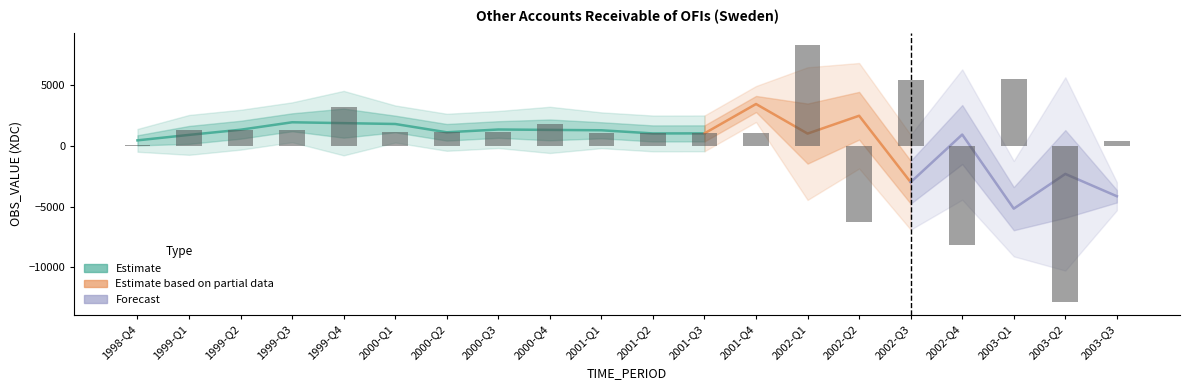

What is the label of the 19th bar from the right?

1999-Q1